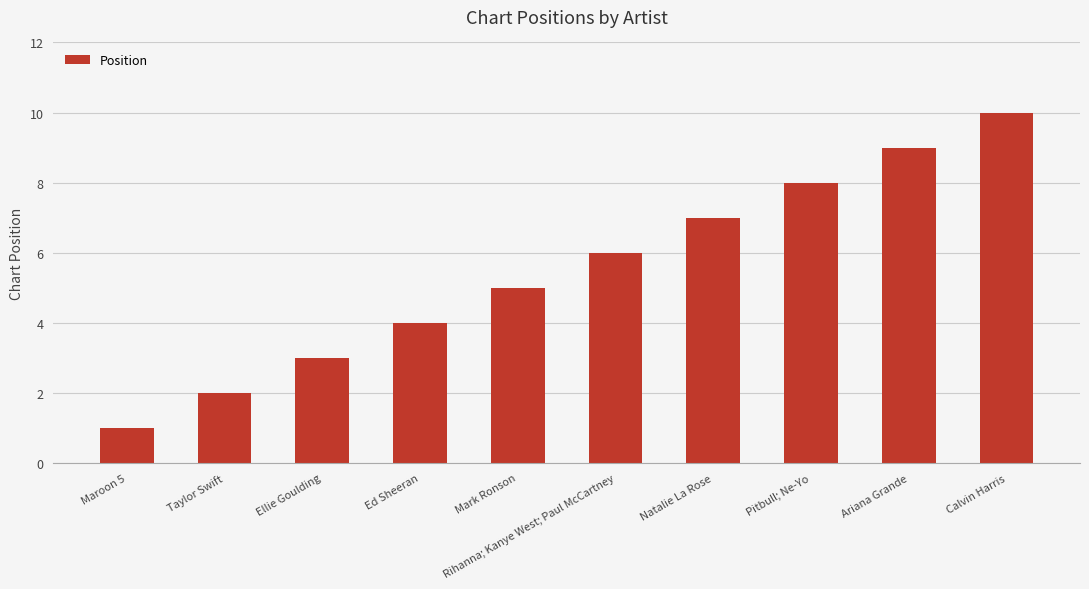

What is the ratio of the value at Ed Sheeran to the value at Taylor Swift?

2.0